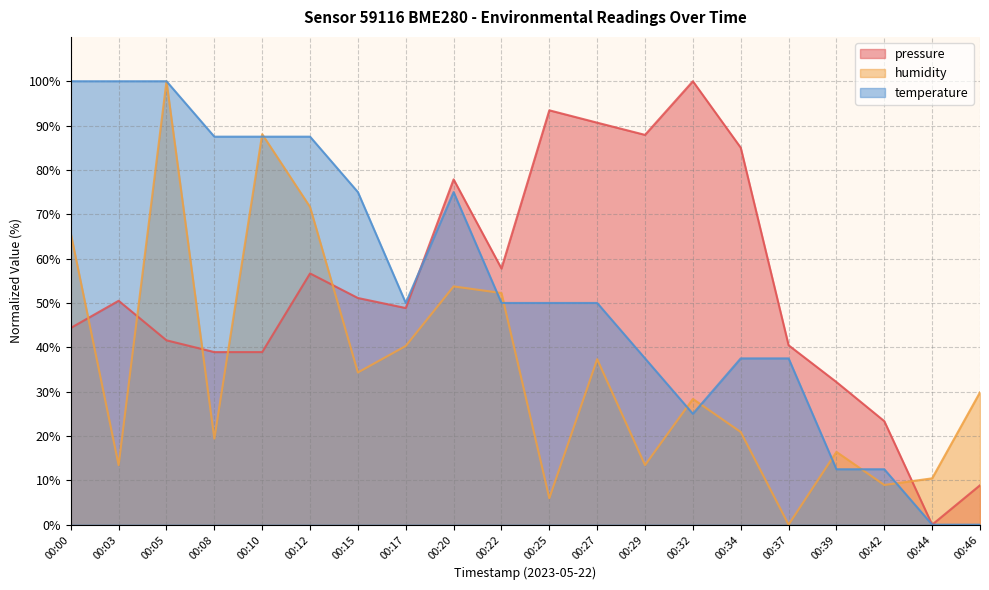

What is the value of the pressure point at the 14th from the left?

100.0